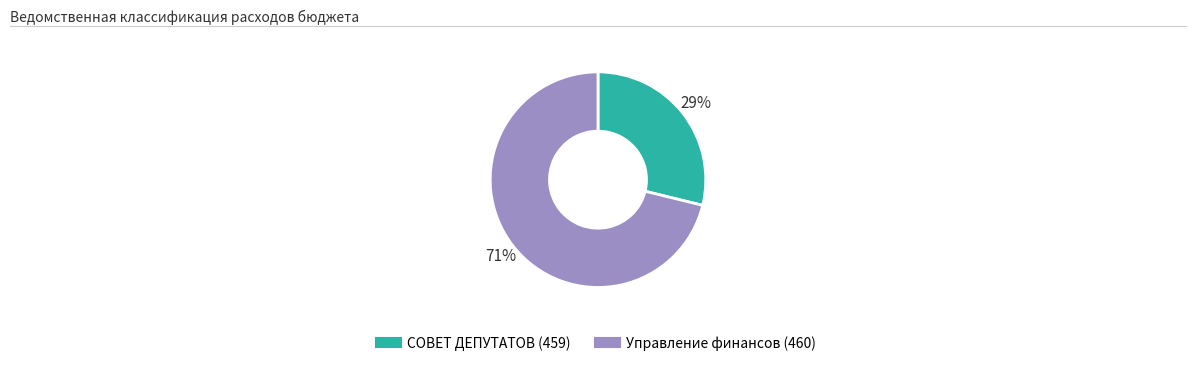

To the nearest percent, what is the average slice percentage?

50%